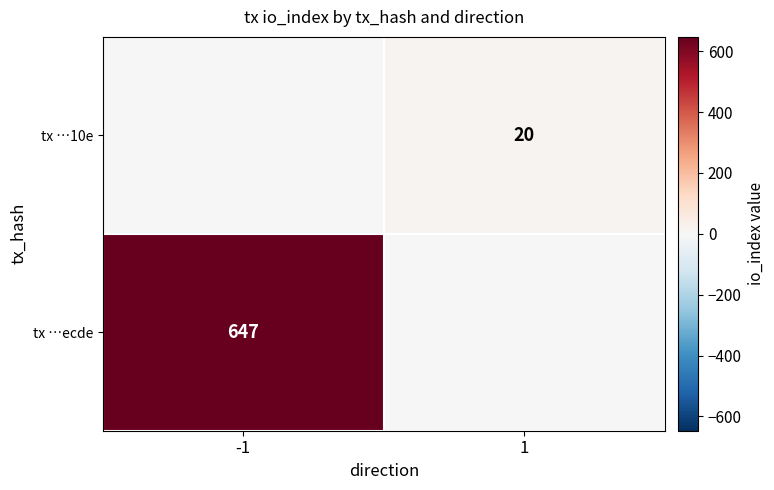

Is it true that tx …10e equals 32 at 1?

False